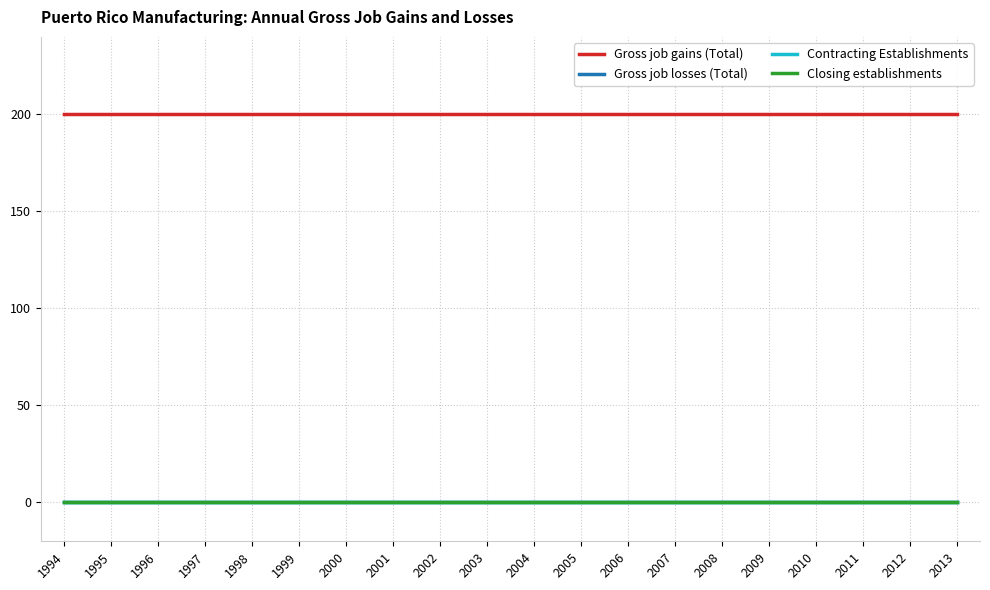

Which series has the largest total across all categories?

Gross job gains (Total)